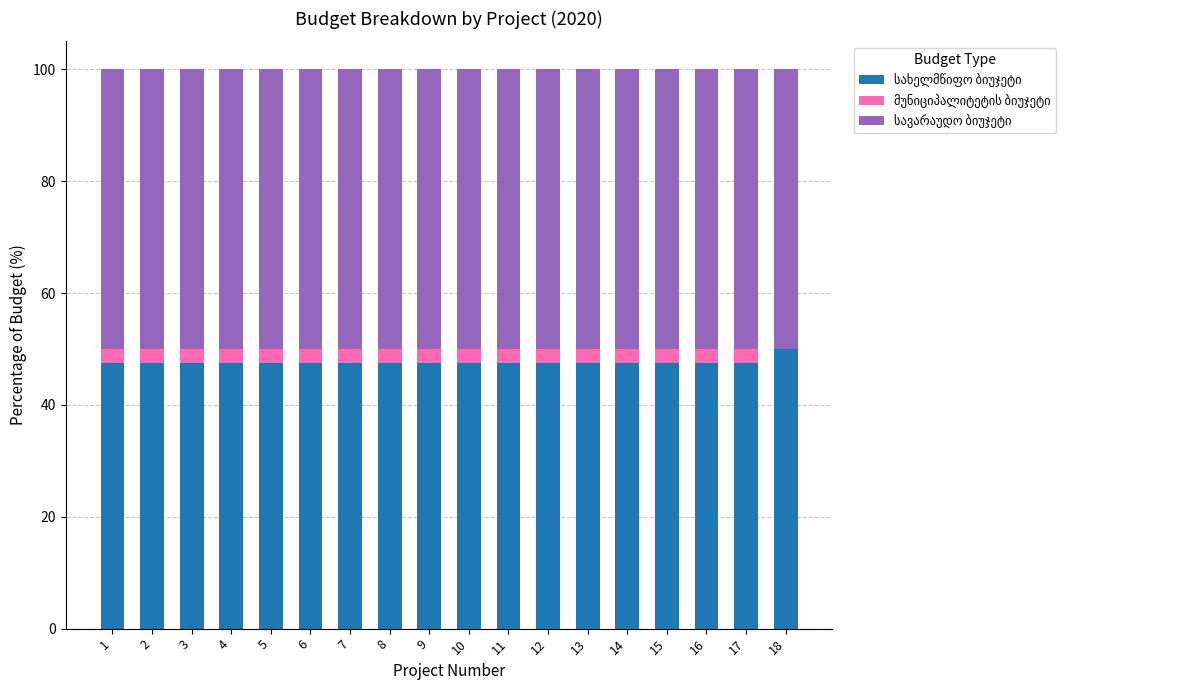

What is the total value across all series at 11?

100.0